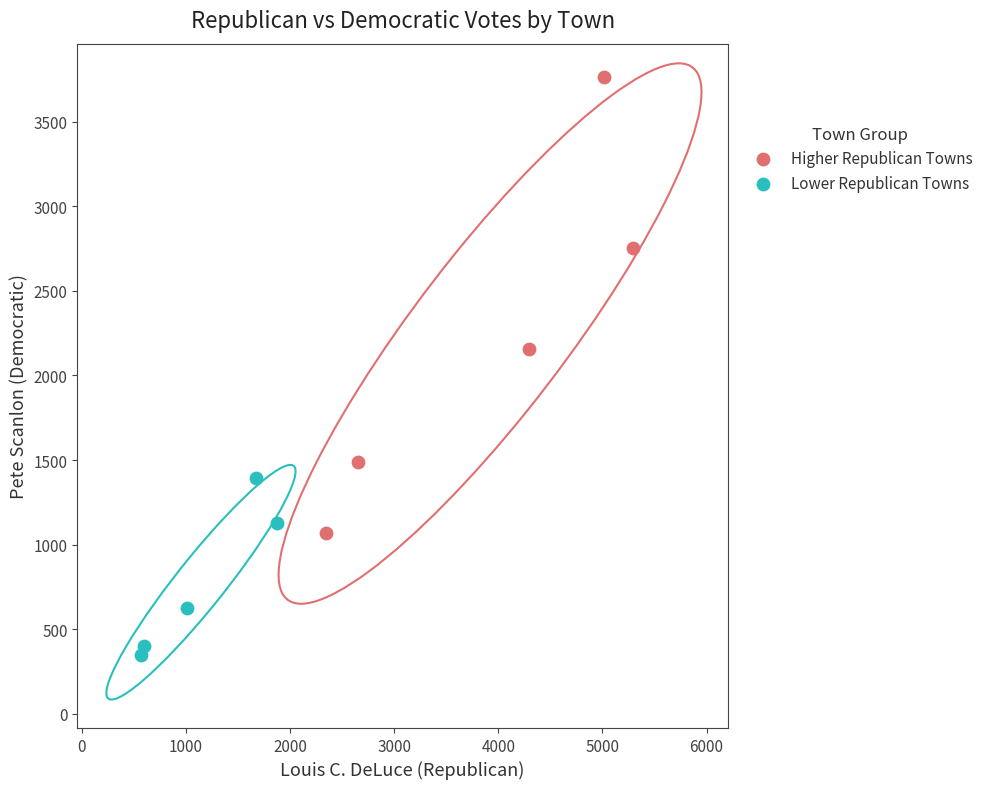

Which series has the widest spread of Y values?

Higher Republican Towns